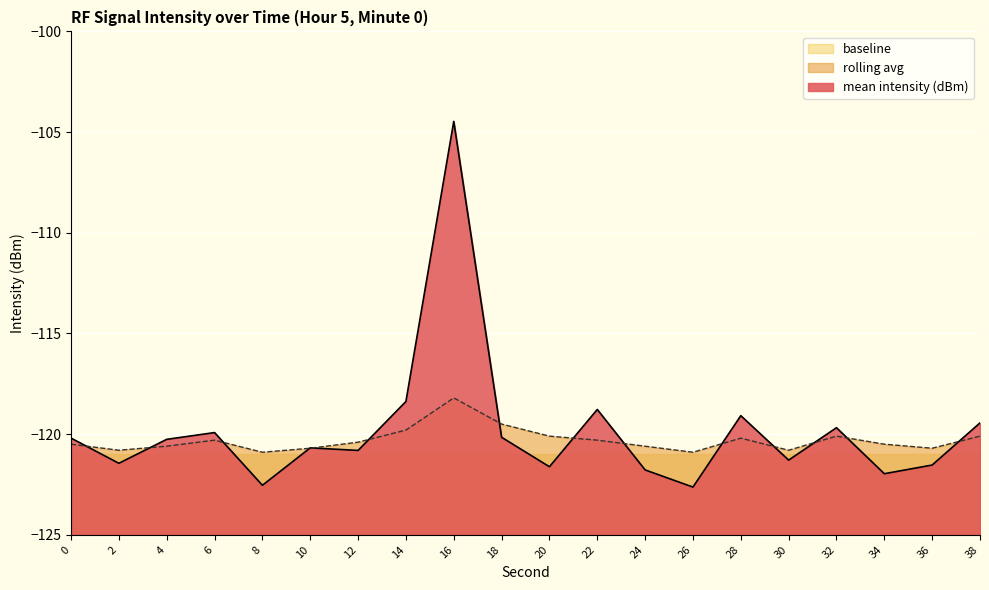

Reading left to right, extract all data points from this chart.

mean intensity (dBm): 0=-120.2	2=-121.4	4=-120.3	6=-119.9	8=-122.5	10=-120.7	12=-120.8	14=-118.4	16=-104.5	18=-120.2	20=-121.6	22=-118.8	24=-121.8	26=-122.6	28=-119.1	30=-121.3	32=-119.7	34=-122.0	36=-121.5	38=-119.4
rolling avg: 0=-120.5	2=-120.8	4=-120.6	6=-120.3	8=-120.9	10=-120.7	12=-120.4	14=-119.8	16=-118.2	18=-119.5	20=-120.1	22=-120.3	24=-120.6	26=-120.9	28=-120.2	30=-120.8	32=-120.1	34=-120.5	36=-120.7	38=-120.1